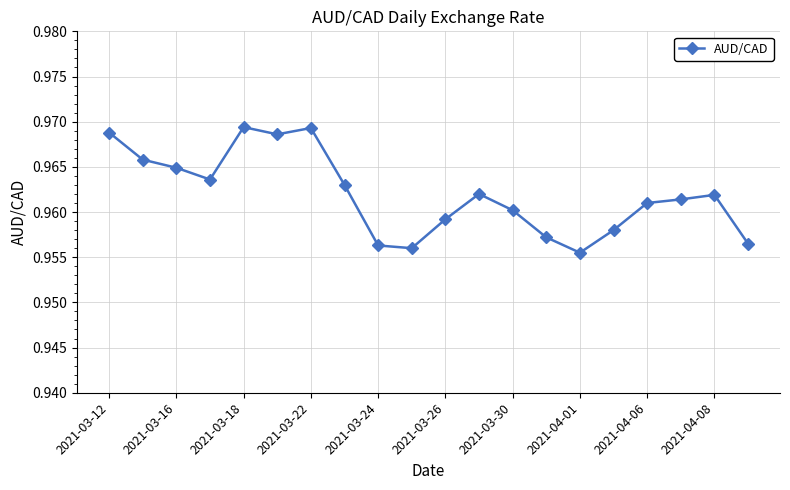

Count the values in the range 0 to 1.

20